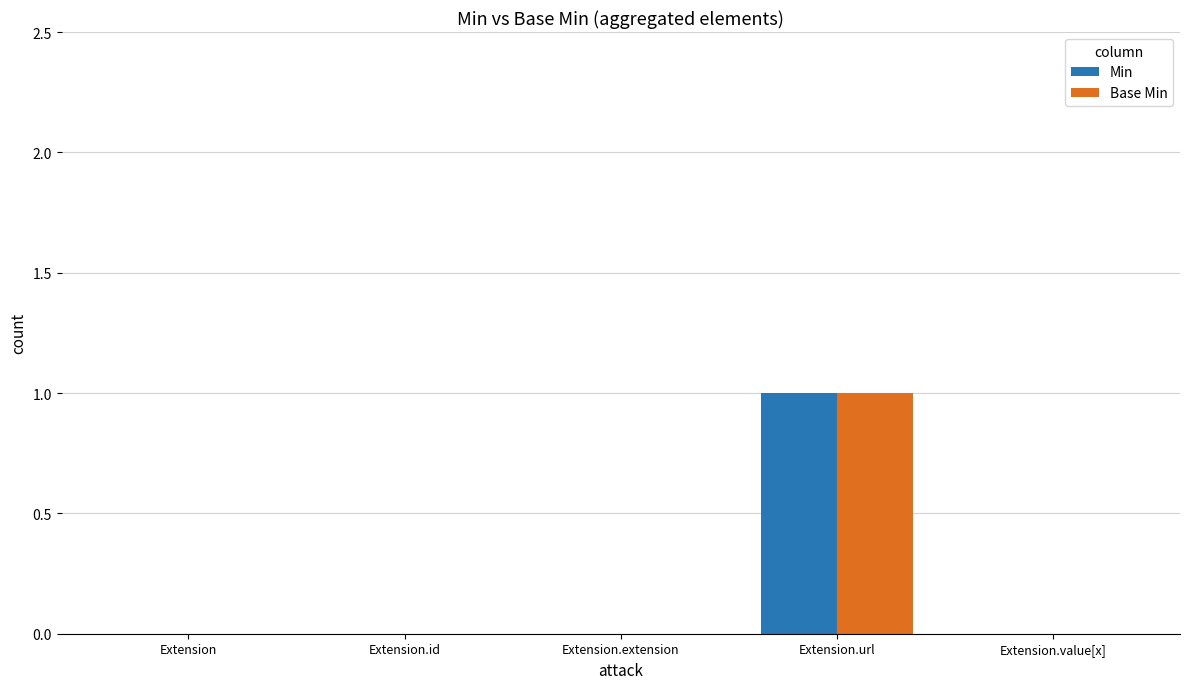

Is it true that Min equals 1 at Extension.extension?

False